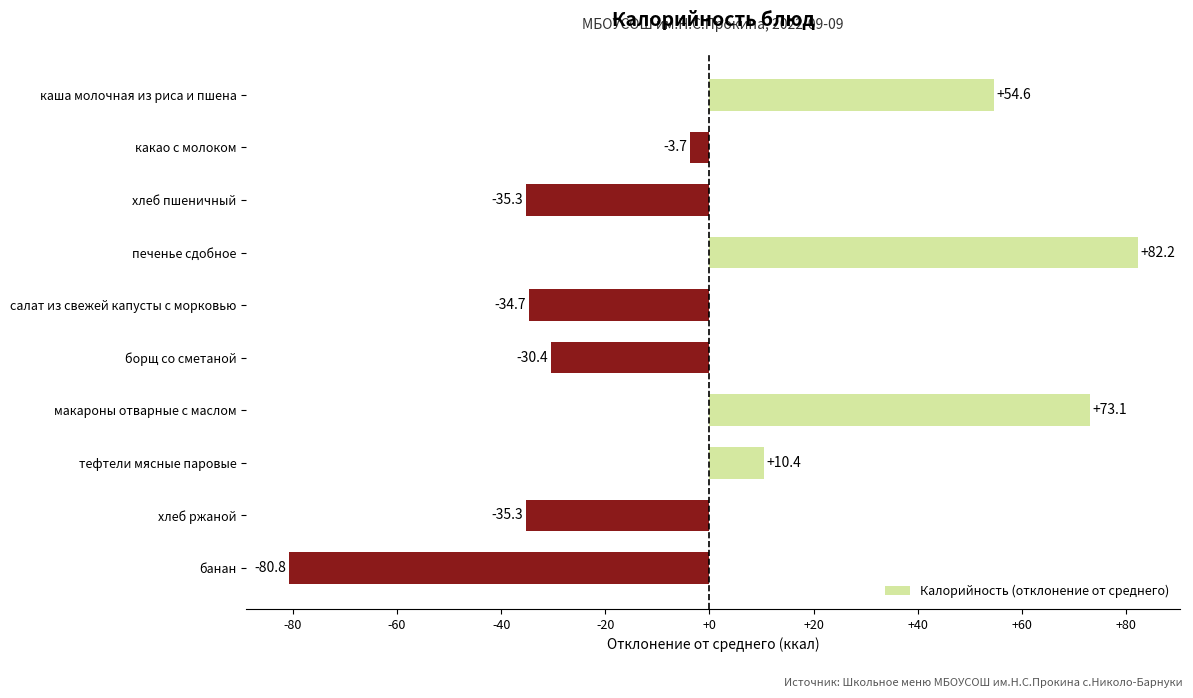

What is the difference between the maximum and minimum values?

163.0